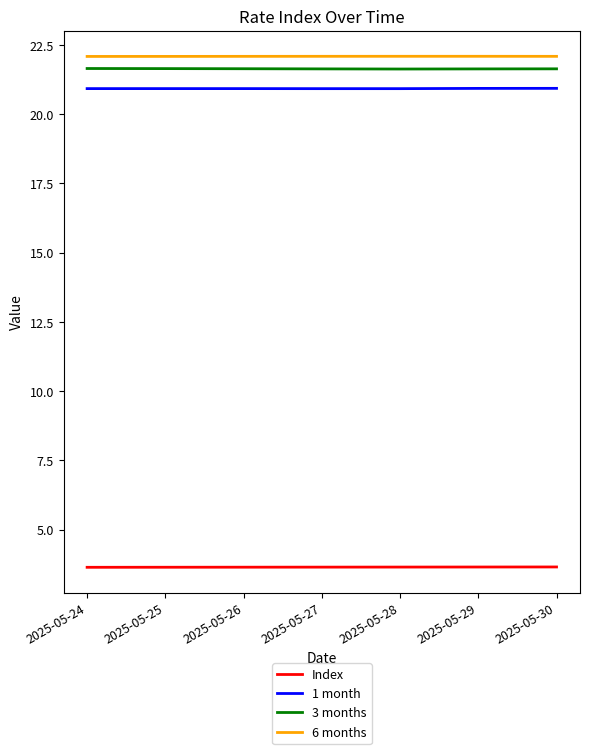

What is the average value of the 3 months series?

21.6